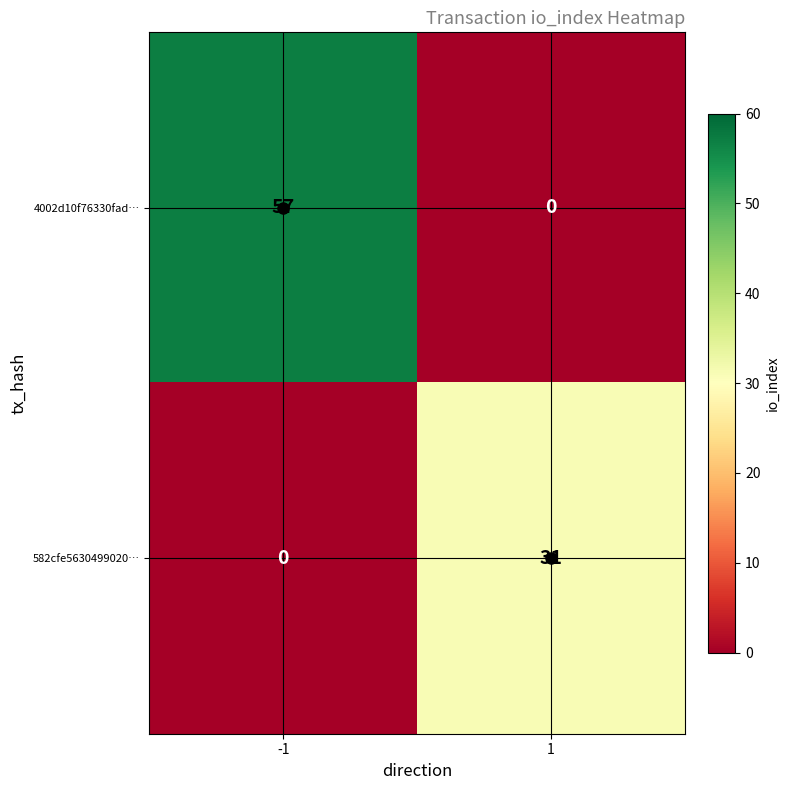

True or false: 582cfe5630499020… has a value of -11 at -1.

False